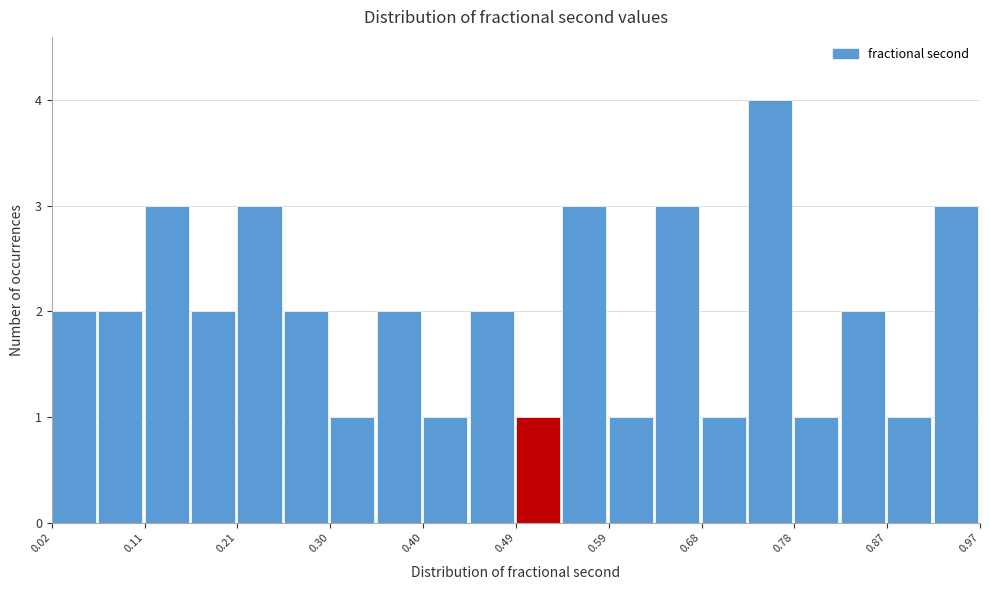

Which range on the x-axis has the tallest bar?

0.73 to 0.78